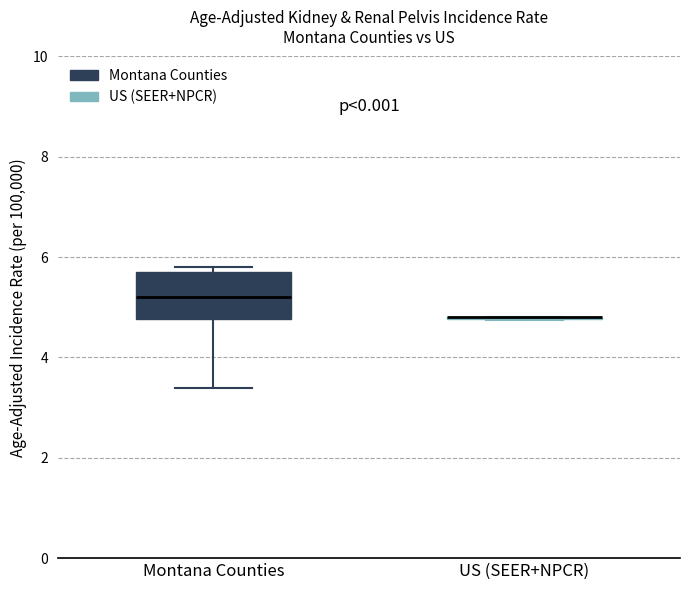

Where is the lower edge of the box for Montana Counties on the y-axis? The values are not printed on the chart, so give them approximately, as read against the axis.

4.8